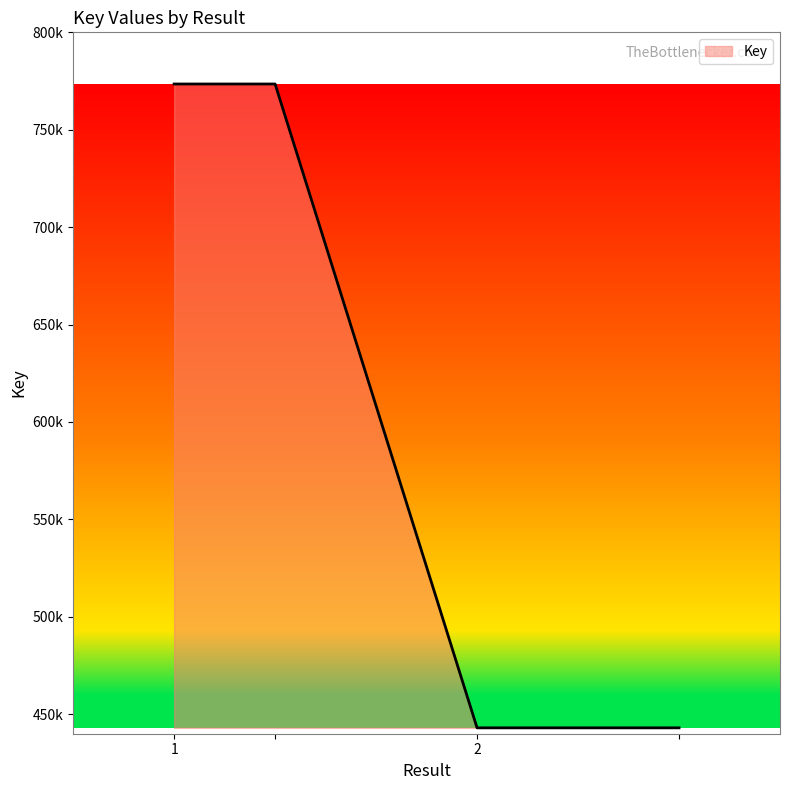

At which label is the value closest to 60825032?

1